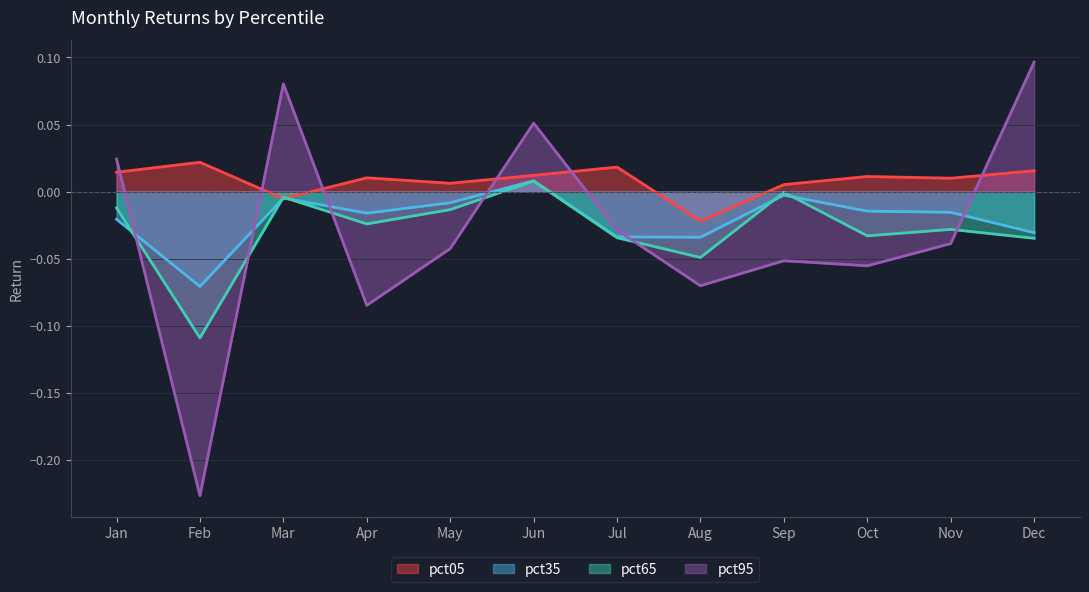

True or false: pct35 has more than 1 interior local peaks.

True